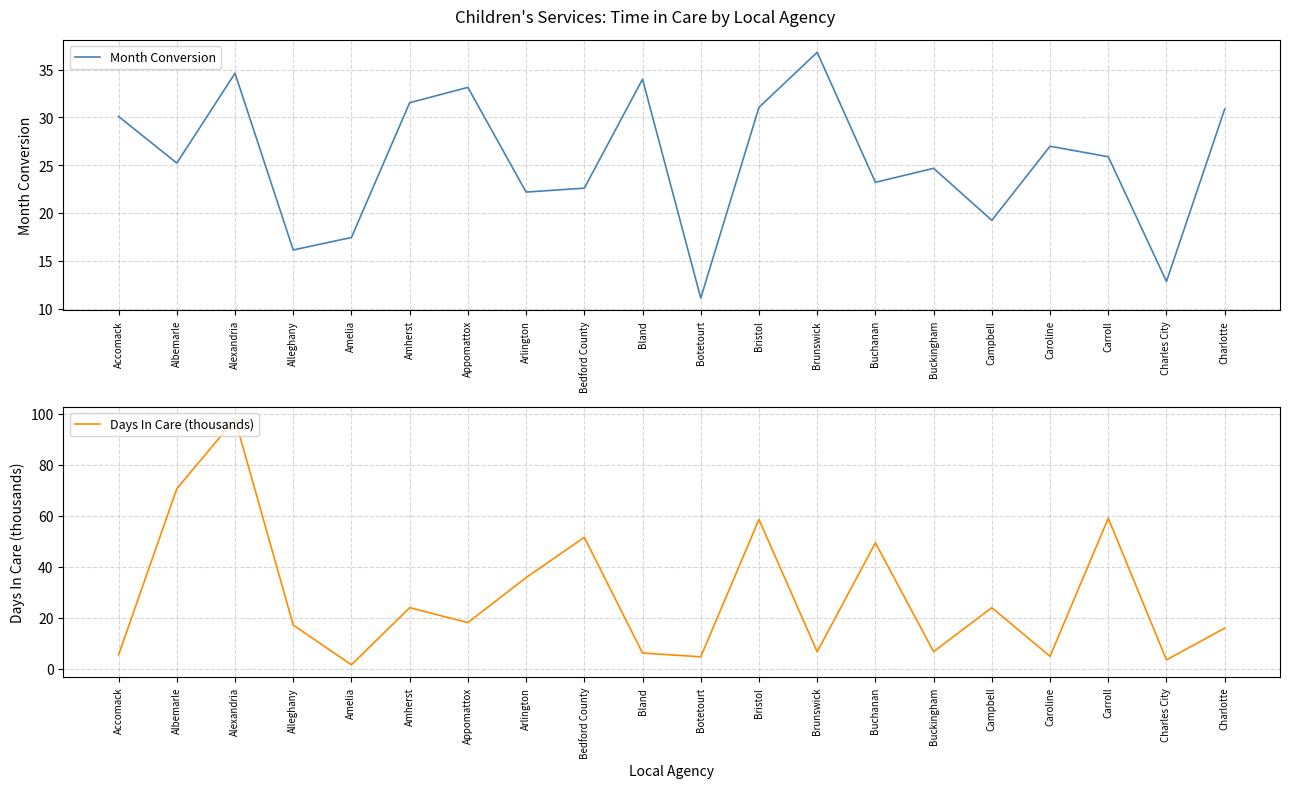

Rank the series by their maximum value, from highest to lowest.

Days In Care (thousands), Month Conversion